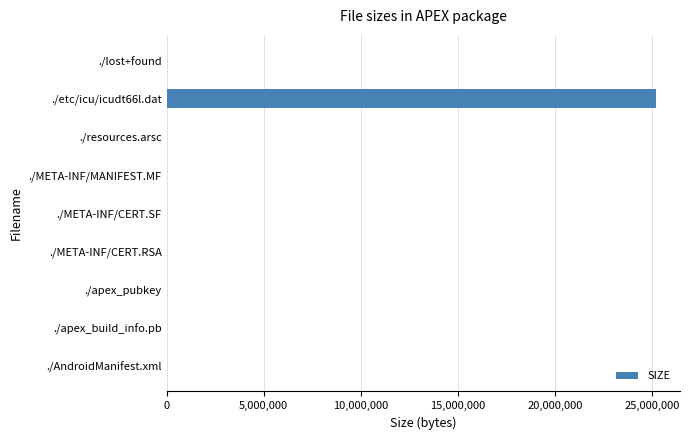

At which category does the chart reach its peak across all series?

./etc/icu/icudt66l.dat